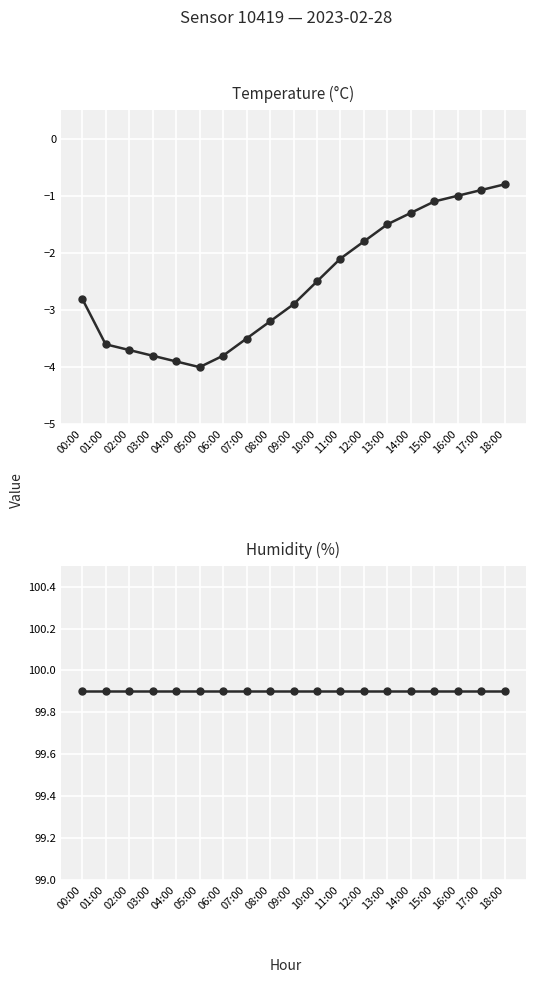

True or false: Temperature (°C) and Humidity (%) cross at least once.

False